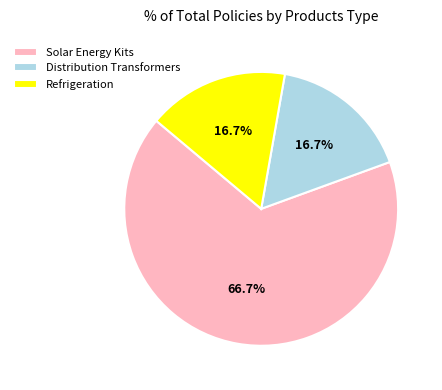

What is the ratio of the value at Refrigeration to the value at Distribution Transformers?

1.0